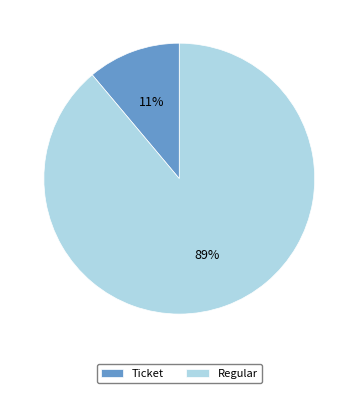

True or false: Ticket accounts for 11% of the total.

True